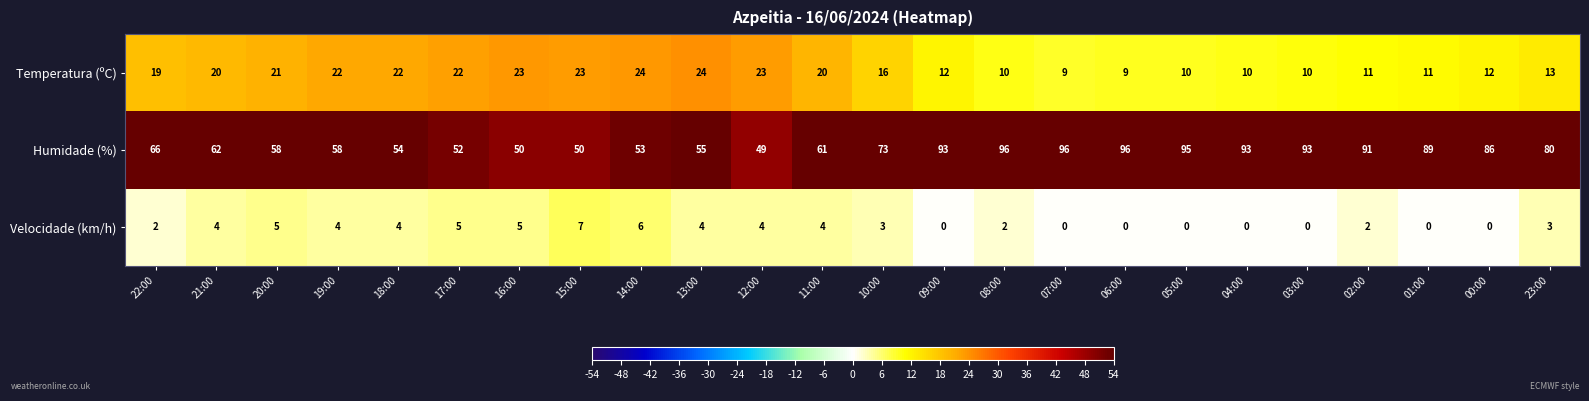

At 04:00, list the series in order from largest to smallest.

Humidade (%), Temperatura (ºC), Velocidade (km/h)